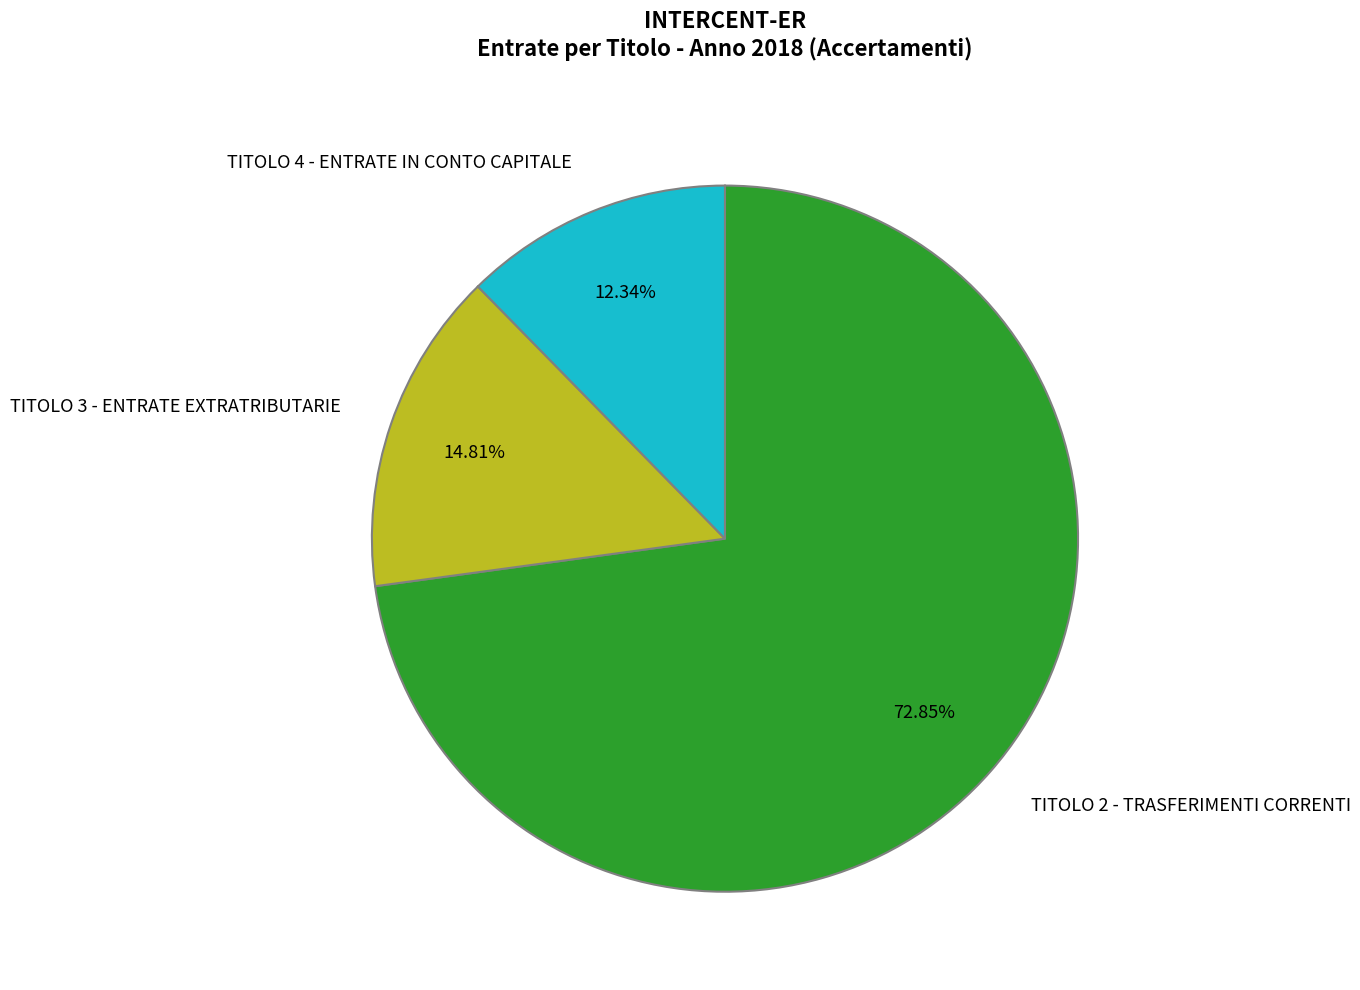

What is the smallest slice in the pie chart?

TITOLO 4 - ENTRATE IN CONTO CAPITALE